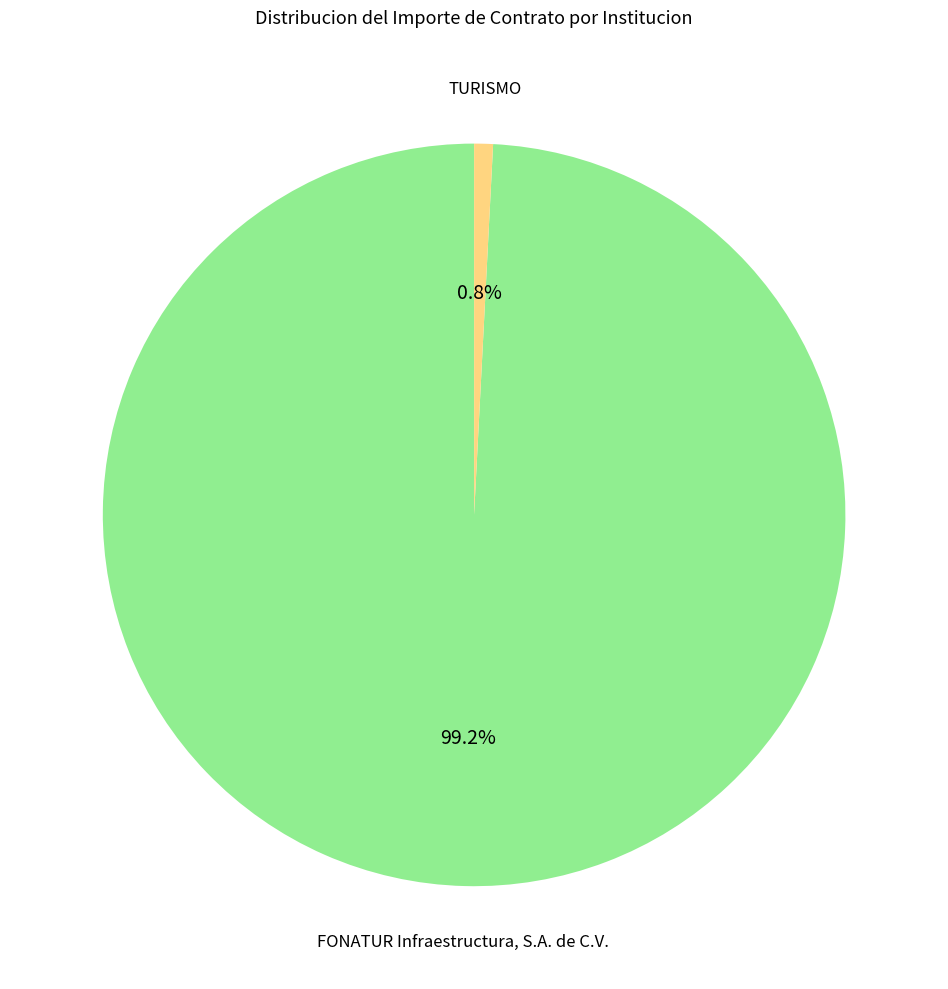

Combined, do TURISMO and FONATUR Infraestructura, S.A. de C.V. account for over 50%?

Yes